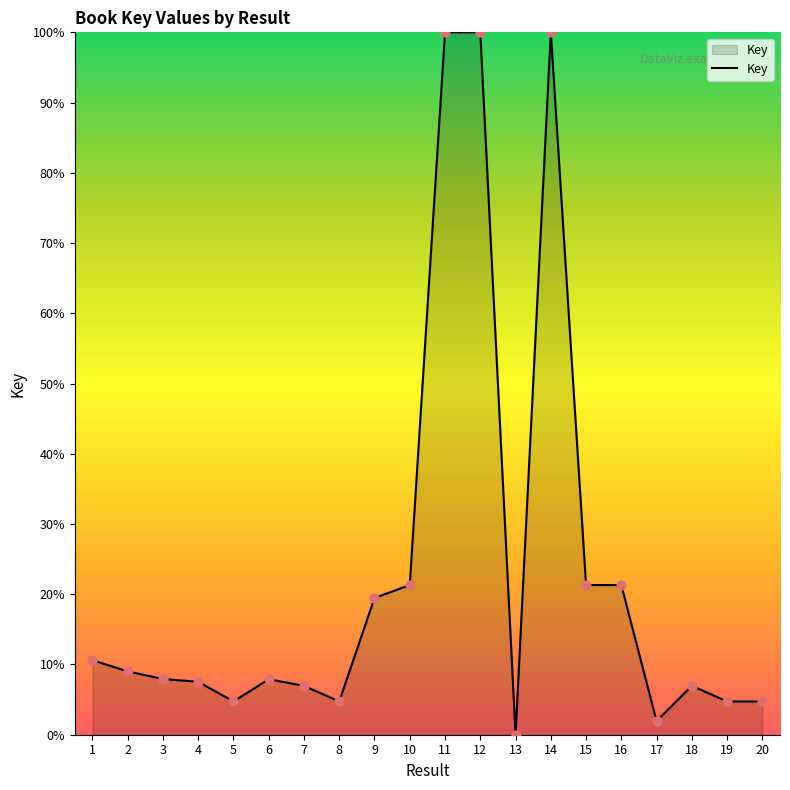

Approximately how many times larger is the value at 3 compared to 17?

4.1